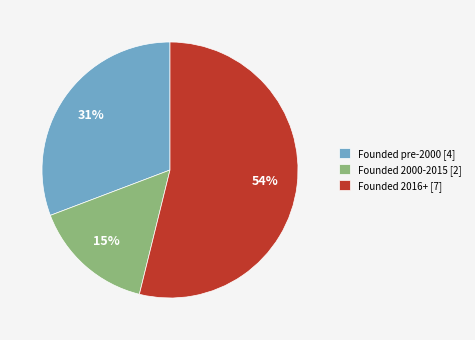

What is the smallest slice in the pie chart?

Founded 2000-2015 [2]